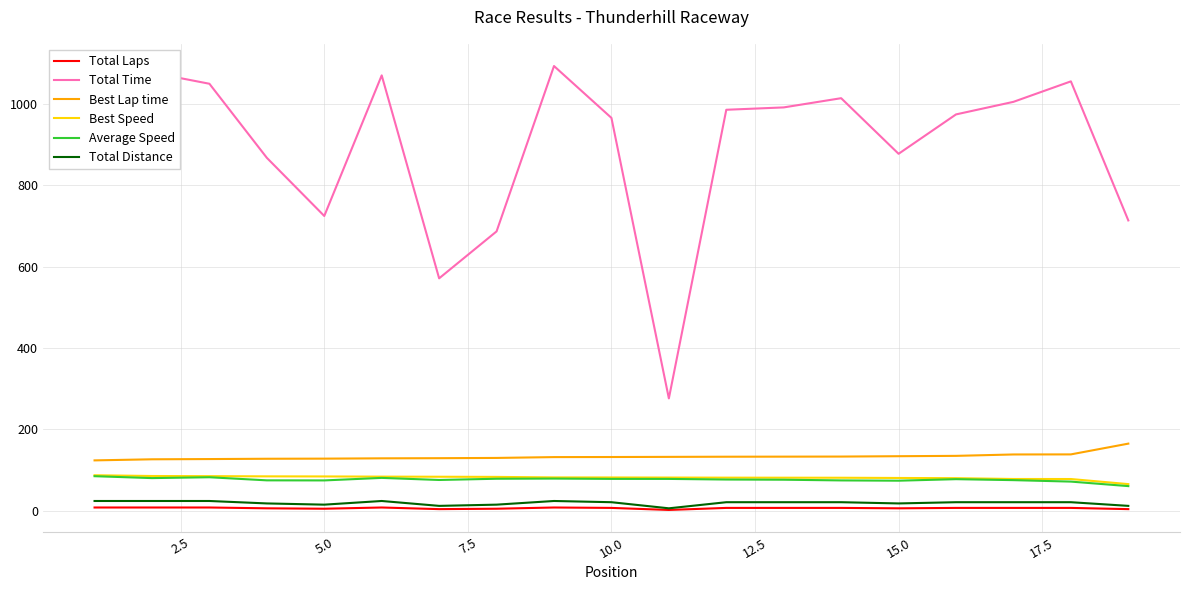

Which series has the largest total across all categories?

Total Time